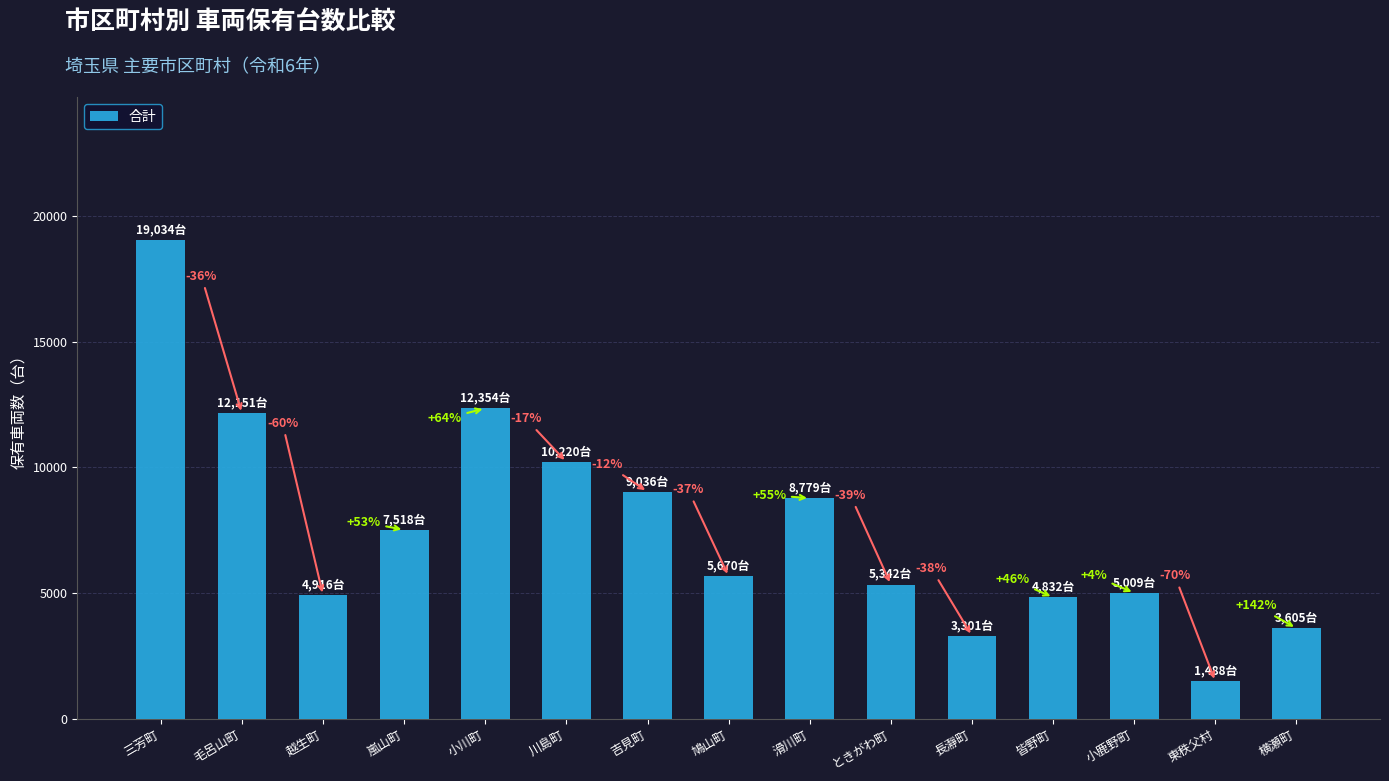

Reading left to right, what are all the values shown in this chart?

三芳町=19034	毛呂山町=12151	越生町=4916	嵐山町=7518	小川町=12354	川島町=10220	吉見町=9036	鳩山町=5670	滑川町=8779	ときがわ町=5342	長瀞町=3301	皆野町=4832	小鹿野町=5009	東秩父村=1488	横瀬町=3605